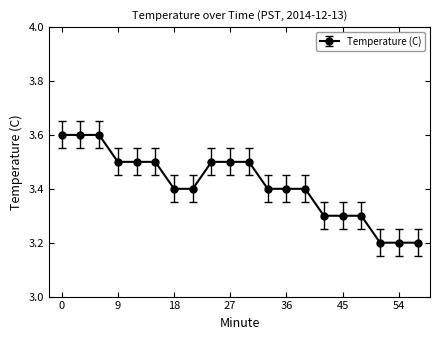

What is the greatest value displayed?

3.6